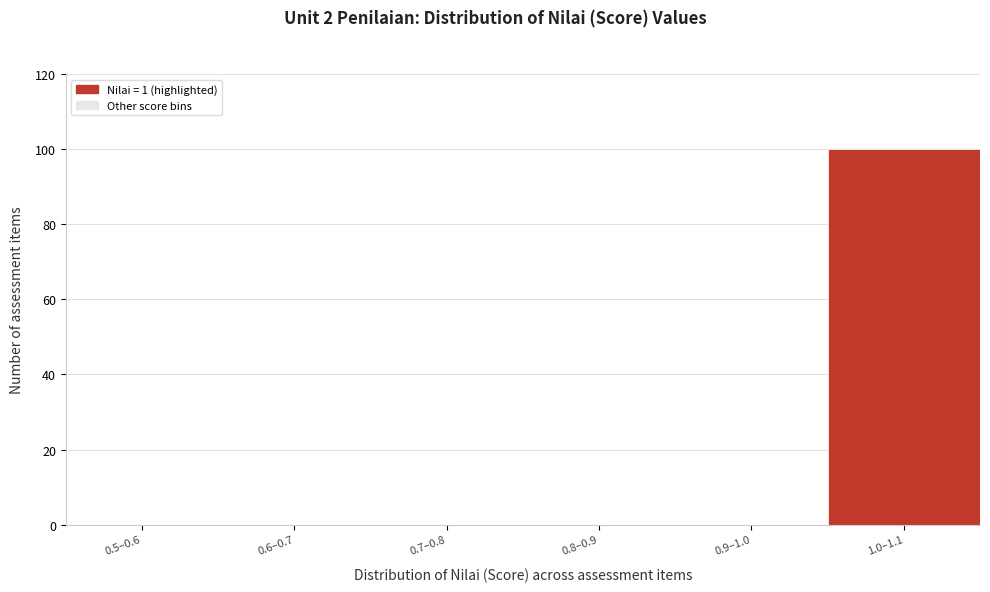

Reading left to right, transcribe all the data shown in this chart.

0.5–0.6=0	0.6–0.7=0	0.7–0.8=0	0.8–0.9=0	0.9–1.0=0	1.0–1.1=100